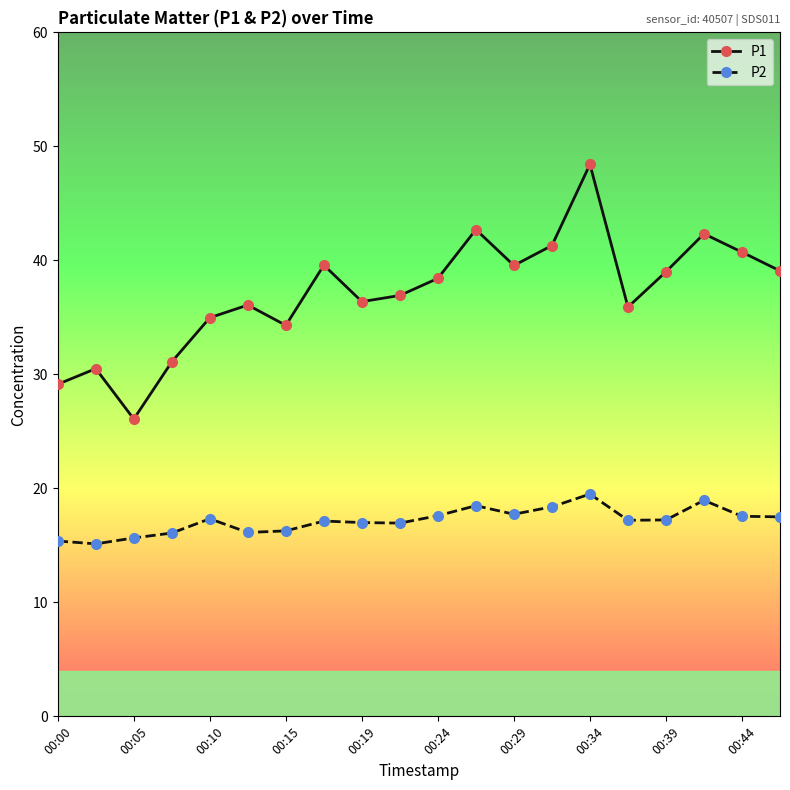

How many interior local valleys does the P1 series have?

5